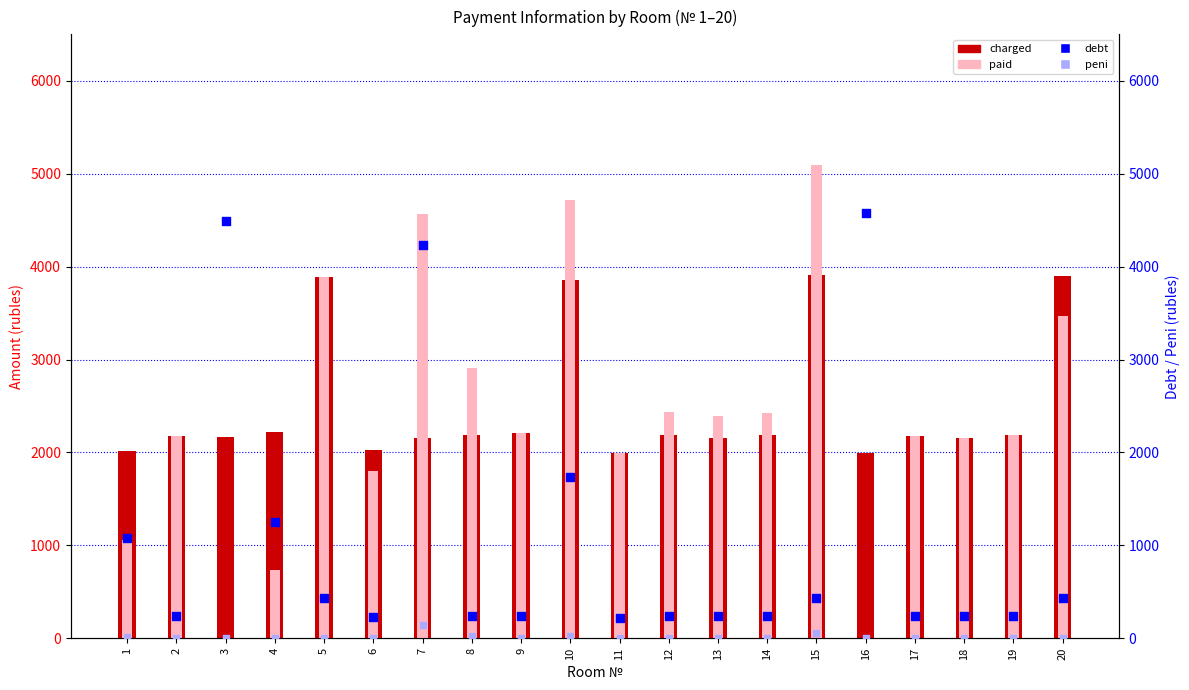

At how many categories does at least one series exceed 2608?

8